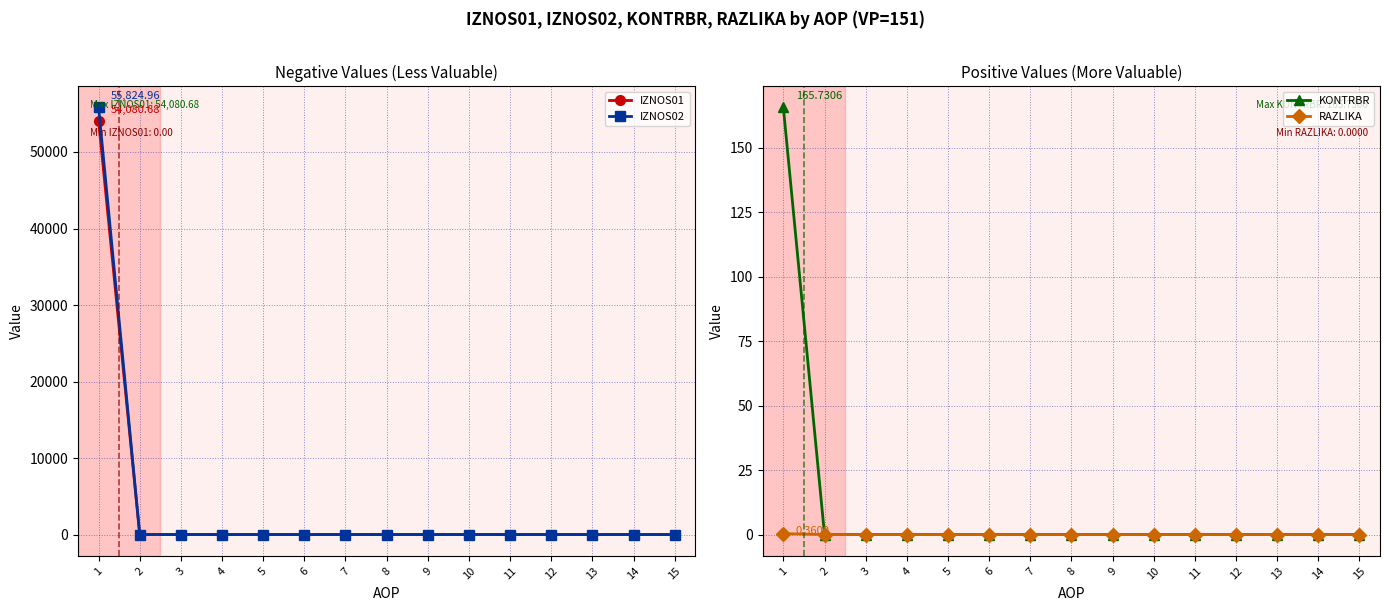

At which label is KONTRBR closest to 82?

2